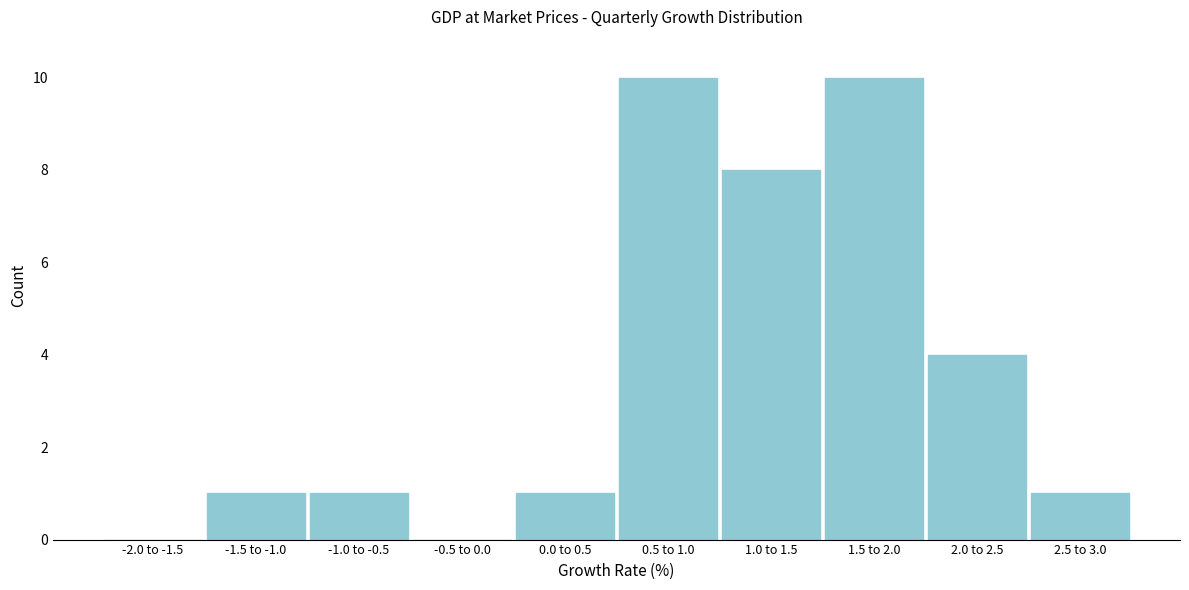

Reading right to left, extract all data points from this chart.

2.5 to 3.0=1	2.0 to 2.5=4	1.5 to 2.0=10	1.0 to 1.5=8	0.5 to 1.0=10	0.0 to 0.5=1	-0.5 to 0.0=0	-1.0 to -0.5=1	-1.5 to -1.0=1	-2.0 to -1.5=0